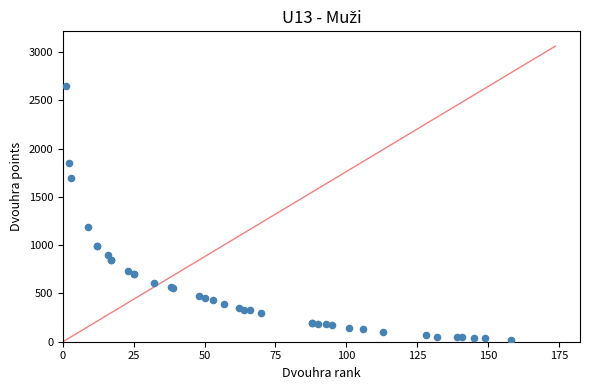

What Y value in the scatter plot is closest to 1334?

1190